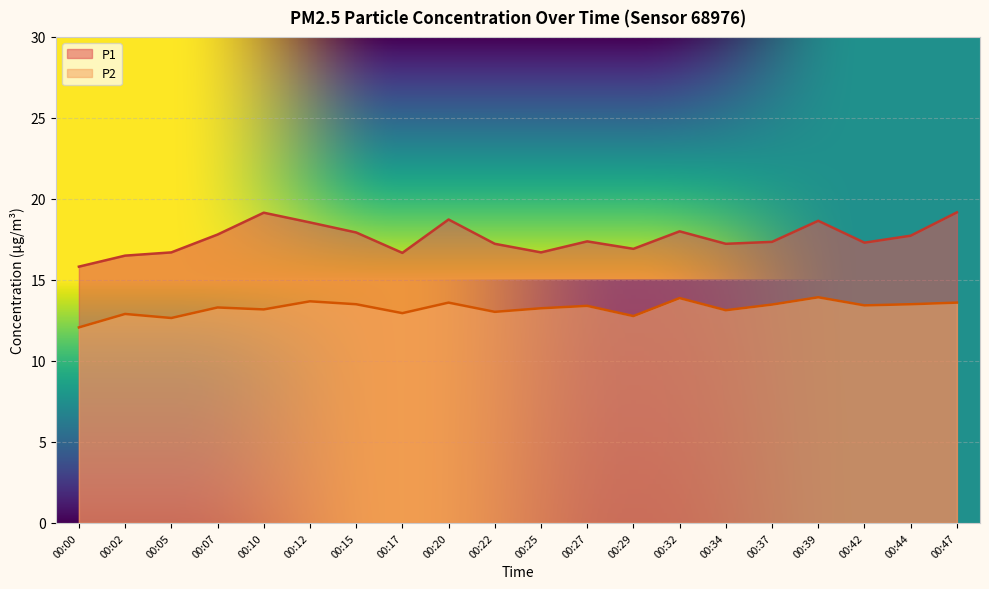

What is the sum of all P1 values?

351.5